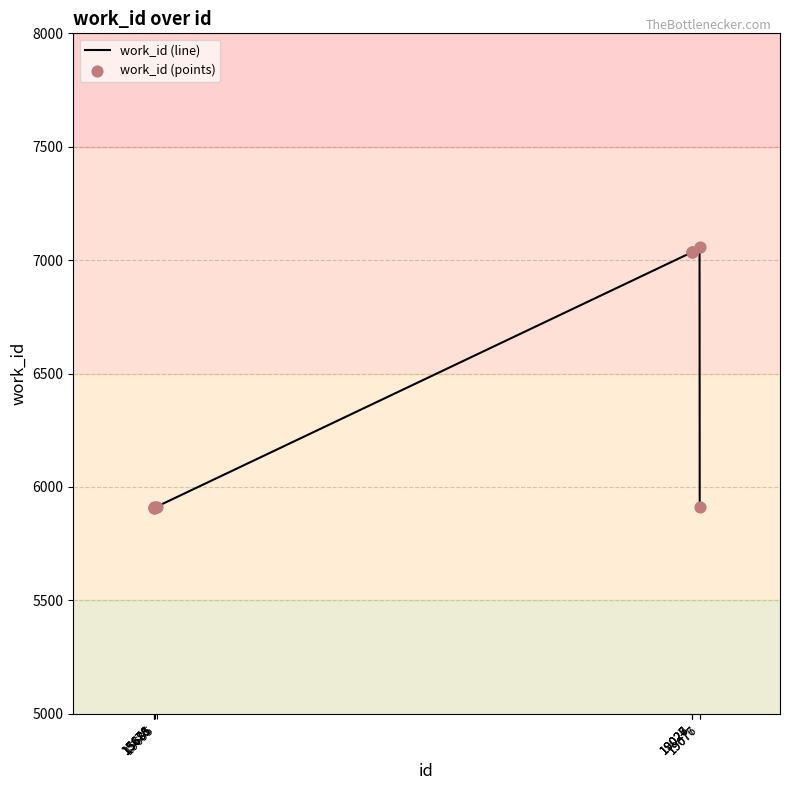

Which series has the largest Y range (max minus min)?

work_id (line)